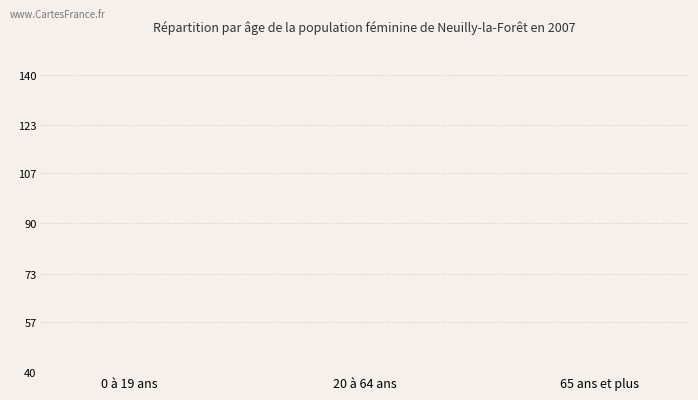

How many values are between 6 and 22?

3